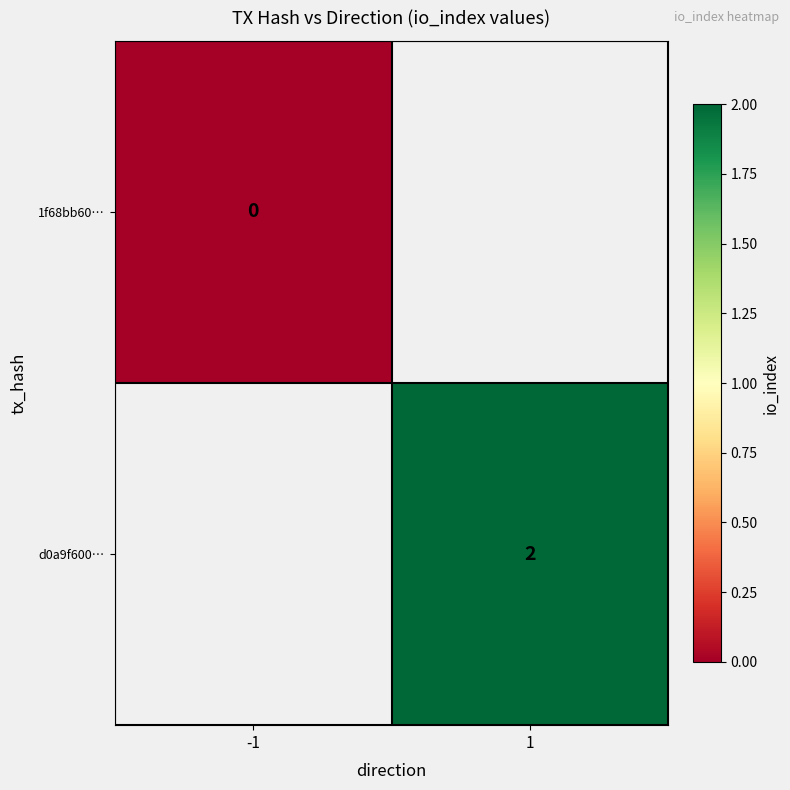

The d0a9f600… series shows 2 at 1. True or false?

True